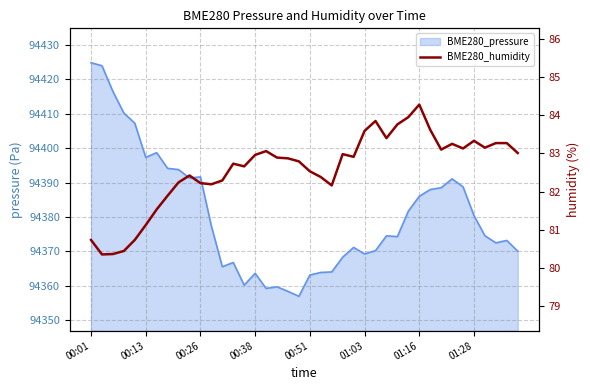

True or false: the data shows 132.7 at 00:01.

False